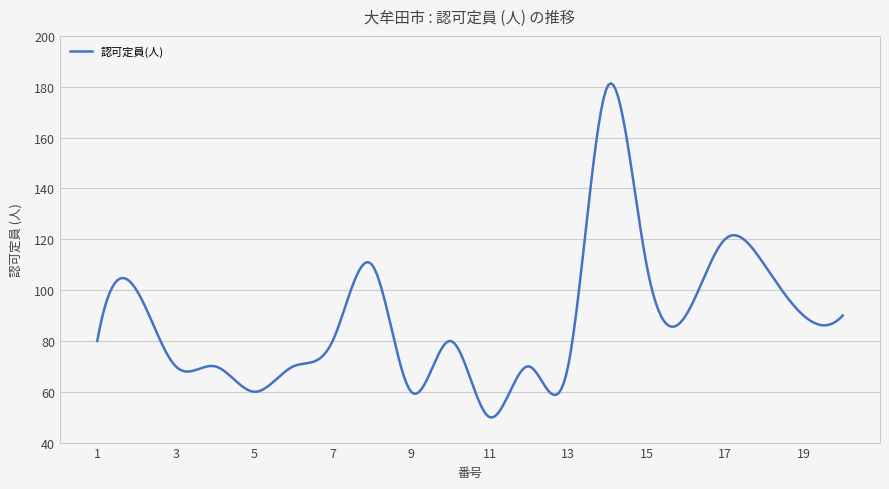

What is the difference between the maximum and minimum values?

131.5